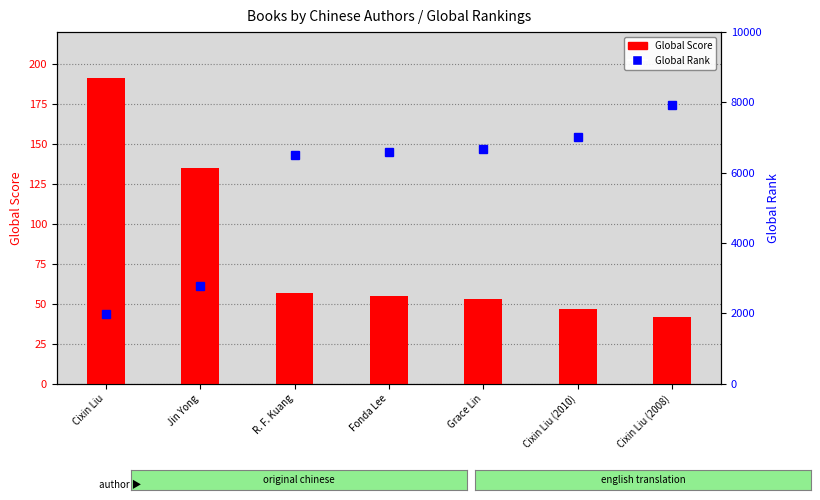

Rank the series at Cixin Liu (2008) from highest to lowest value.

Global Rank, Global Score